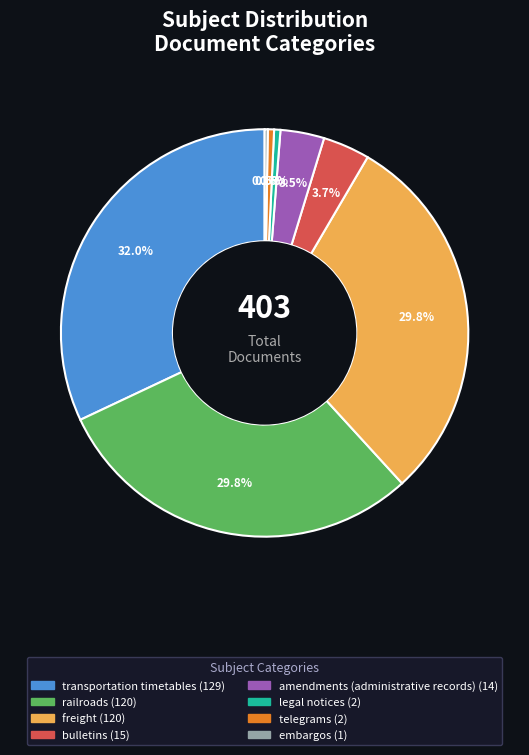

Does any single category account for the majority?

No